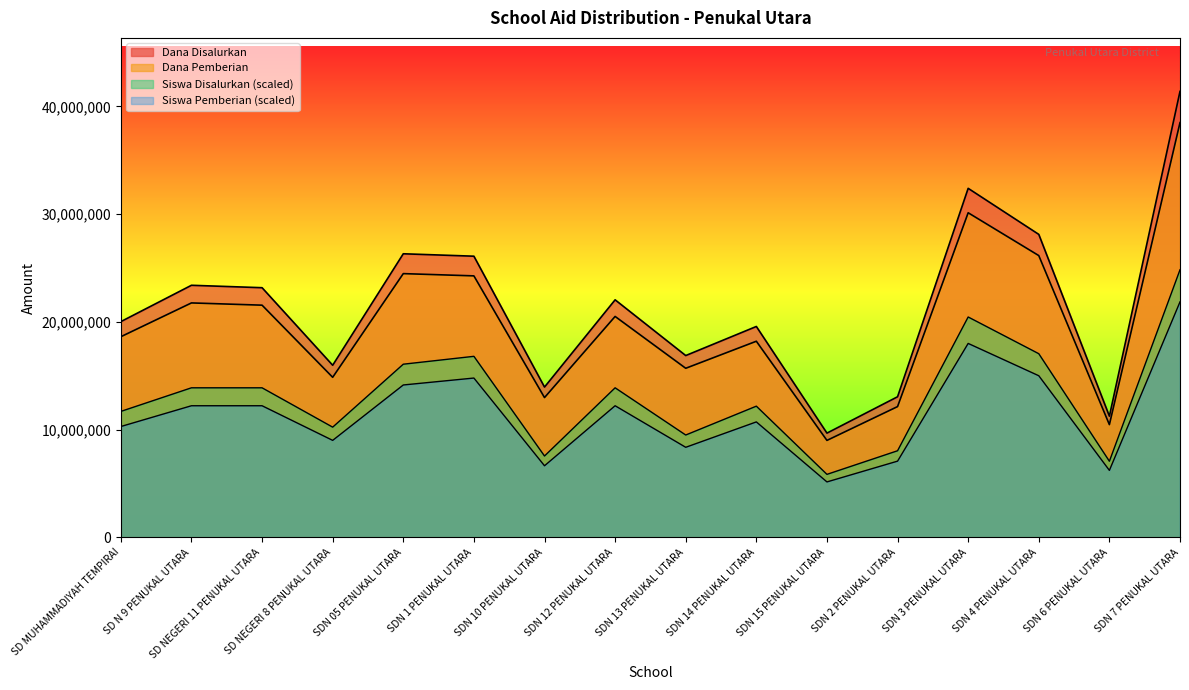

The value of Dana Pemberian at SD MUHAMMADIYAH TEMPIRAI is 18623250.0. True or false?

True